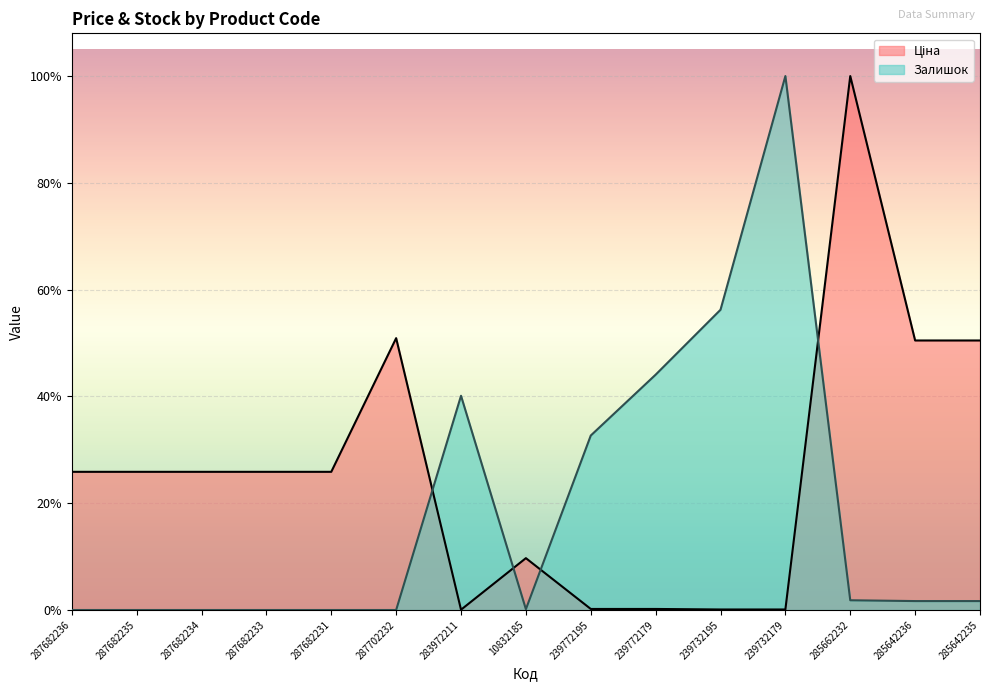

What is the approximate value of Залишок at 10832185?

88.2